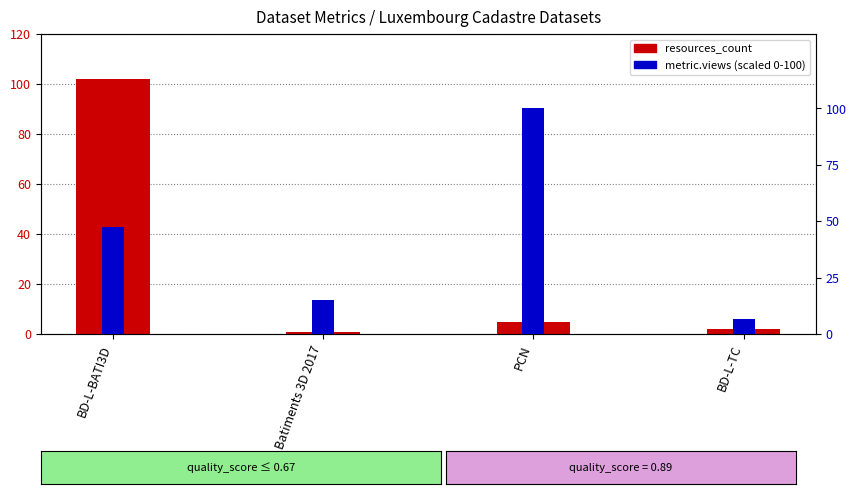

What is the total value across all series at PCN?

105.0